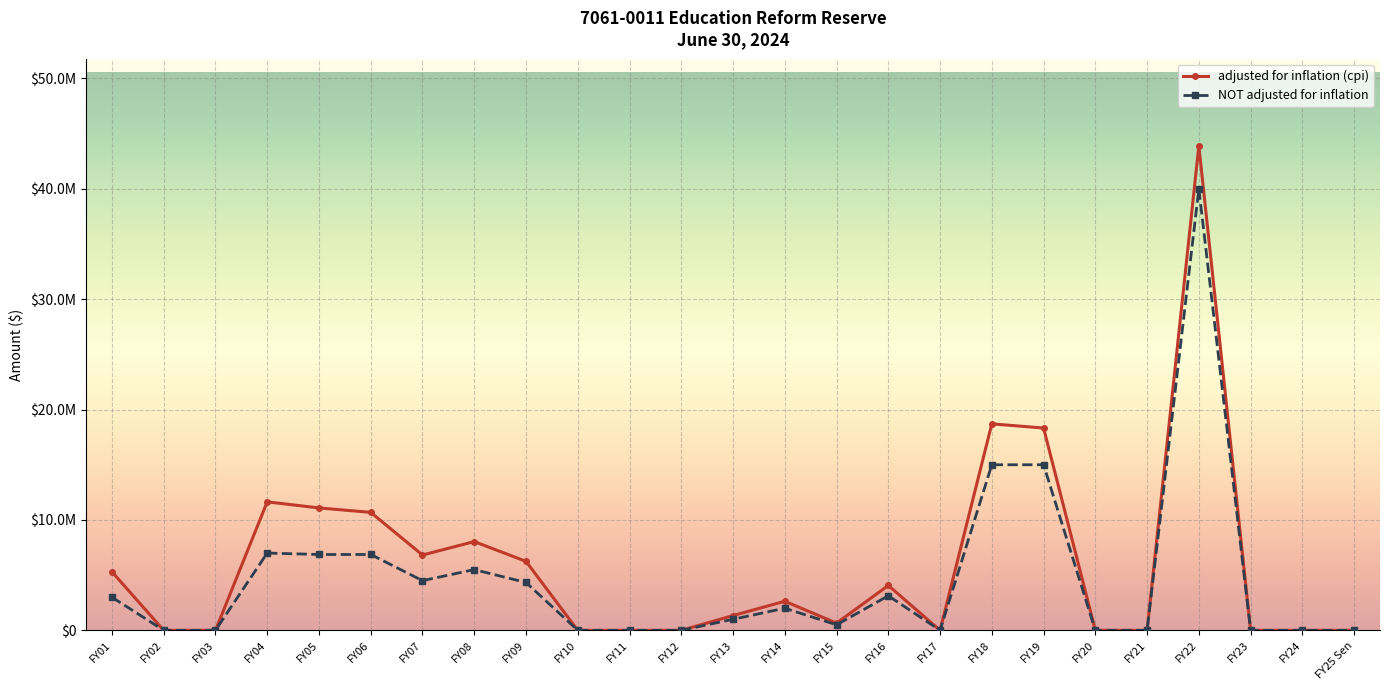

Is this an area chart (filled region under the line)?

No